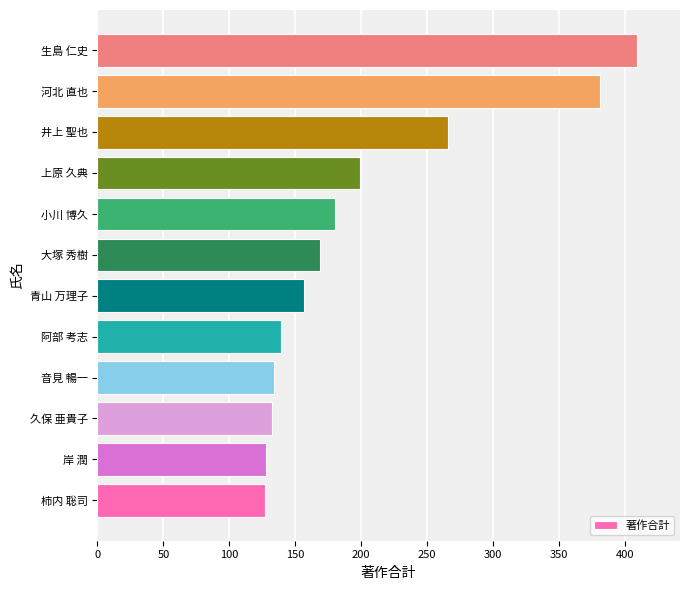

What is the approximate value at 小川 博久?

180